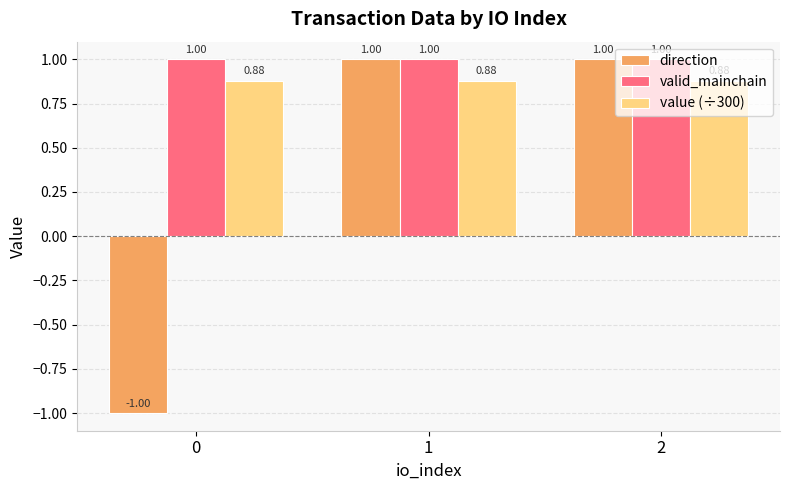

The value of direction at 1 is 1.7. True or false?

False